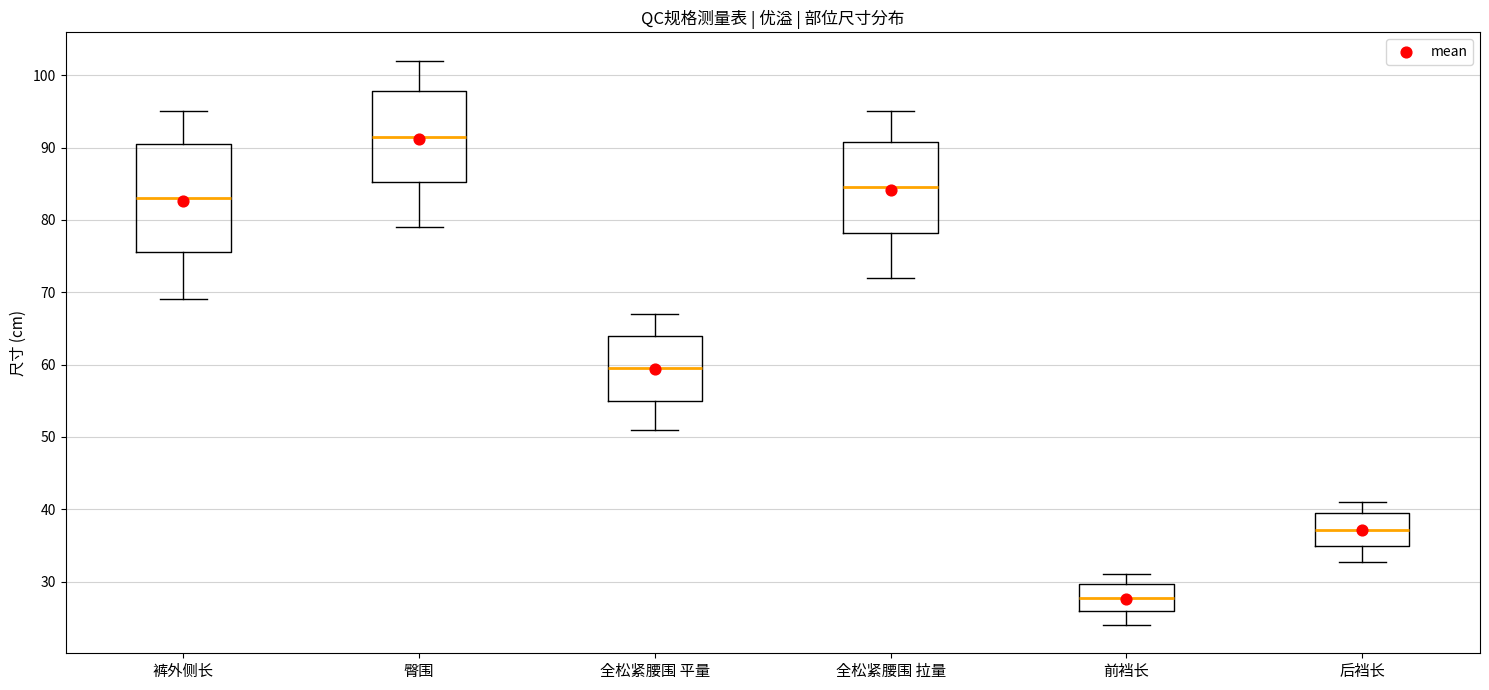

Where is the upper edge of the box for 全松紧腰围 平量 on the y-axis? The values are not printed on the chart, so give them approximately, as read against the axis.

64